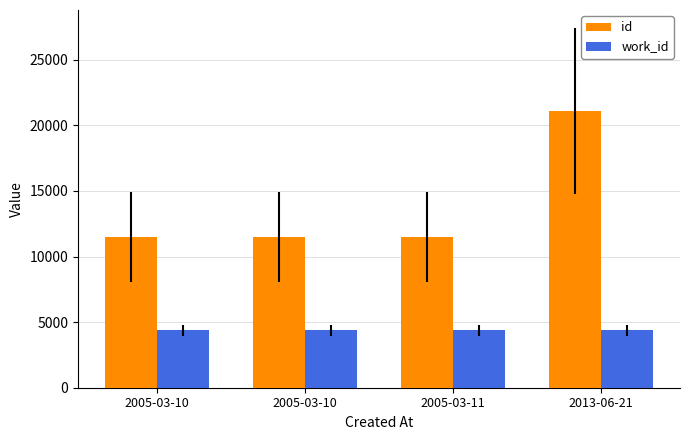

How many groups of bars are there?

4